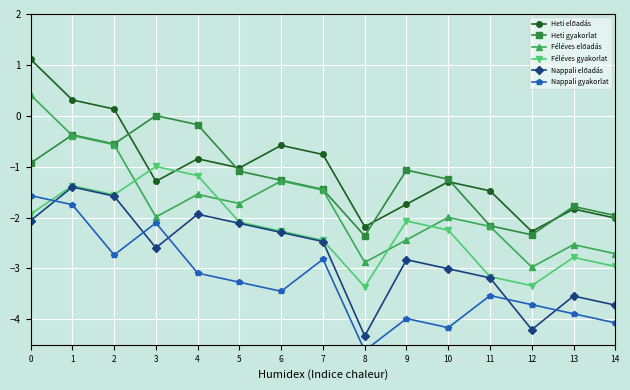

What is the value of the Féléves gyakorlat point at the 3rd from the left?

-1.6